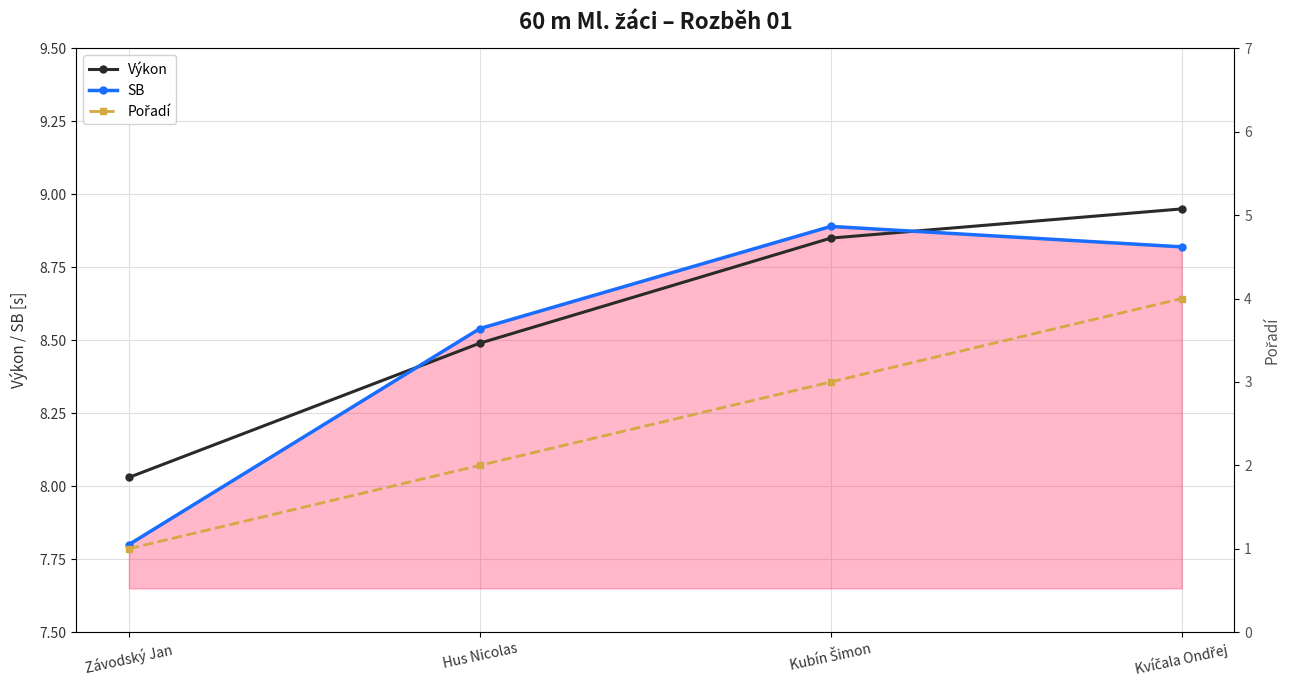

Which series has the largest range (max minus min)?

Pořadí